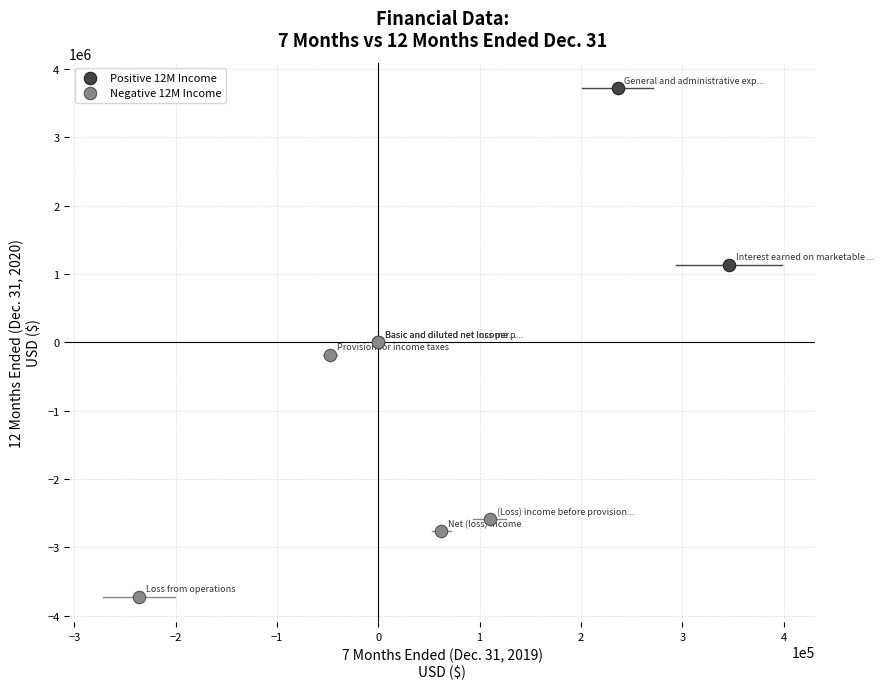

Which series reaches the maximum Y coordinate?

Positive 12M Income